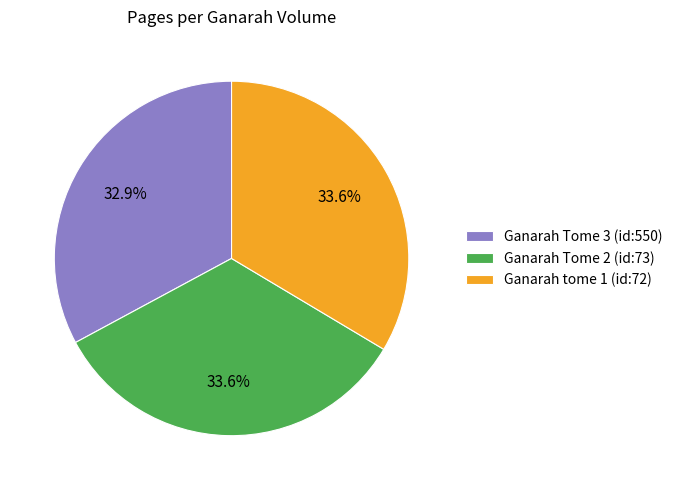

What is the total percentage of Ganarah Tome 3 (id:550) and Ganarah tome 1 (id:72)?

66.4%